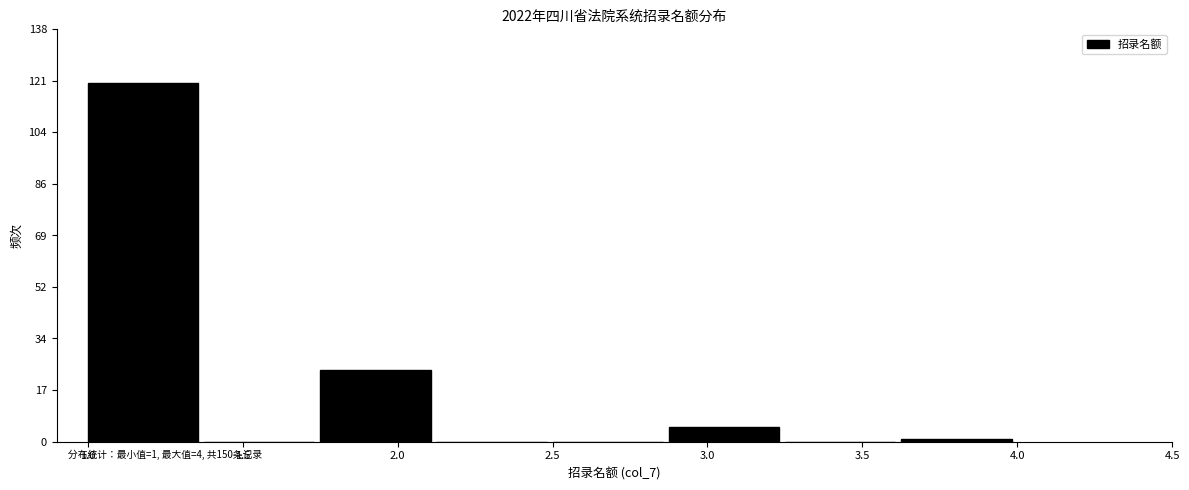

Over which range of the x-axis is the bar tallest?

1.000 to 1.375